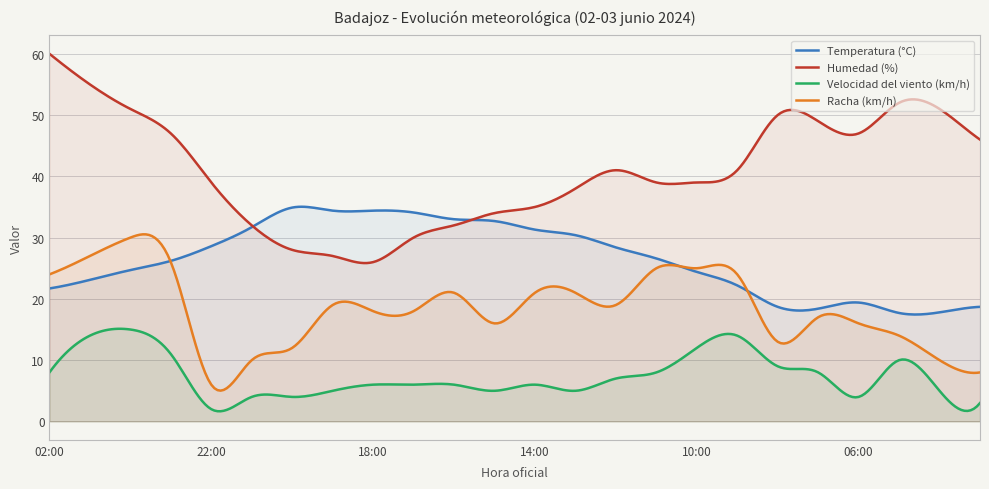

How many intersections are there between Racha (km/h) and Temperatura (°C)?

3